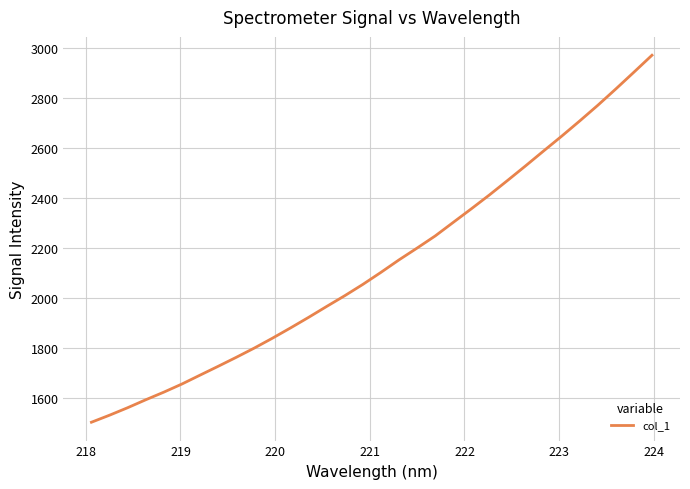

What is the maximum value shown in the chart?

2972.0